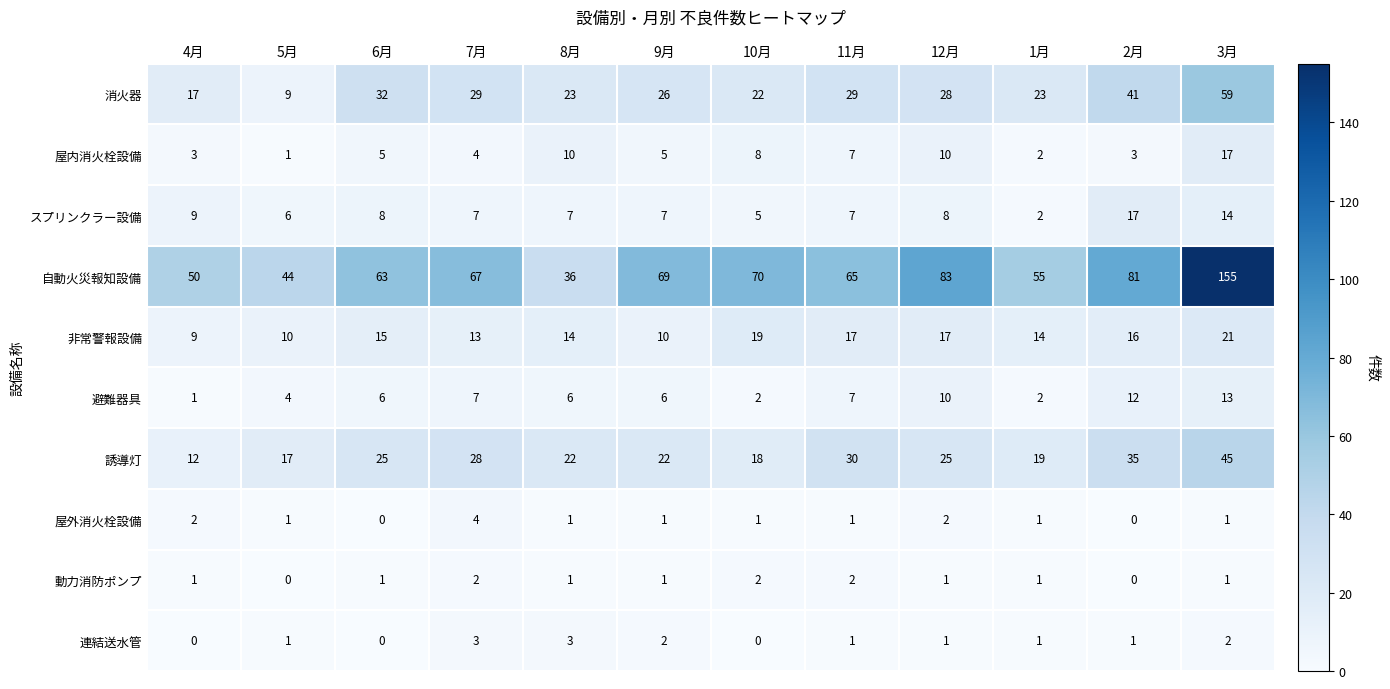

What is the total value across all series at 12月?

185